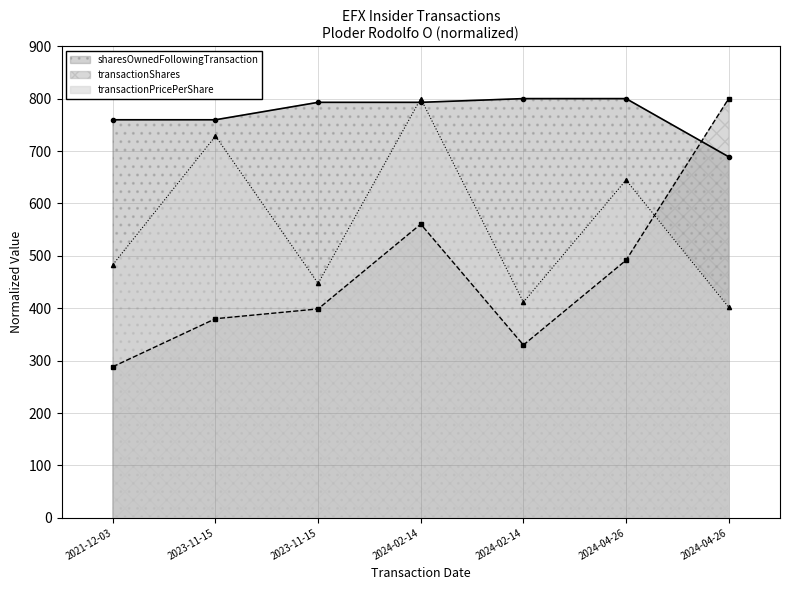

What is the maximum value for transactionPricePerShare?

800.0